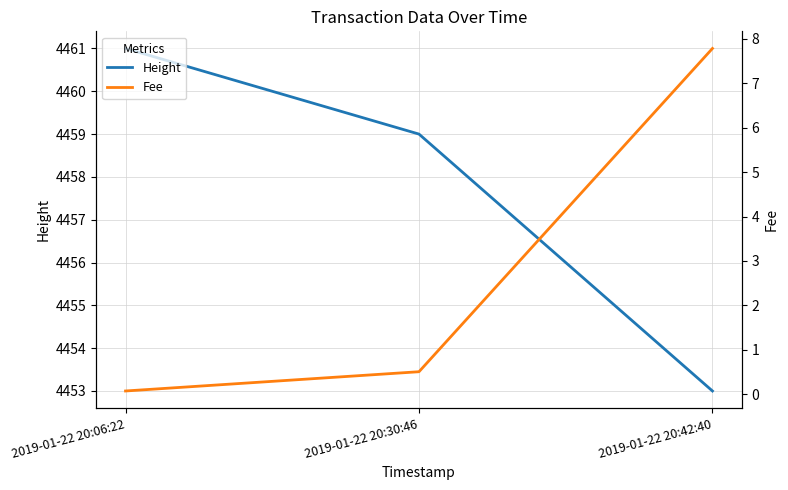

What is the difference between the Height values at 2019-01-22 20:30:46 and 2019-01-22 20:06:22?

2